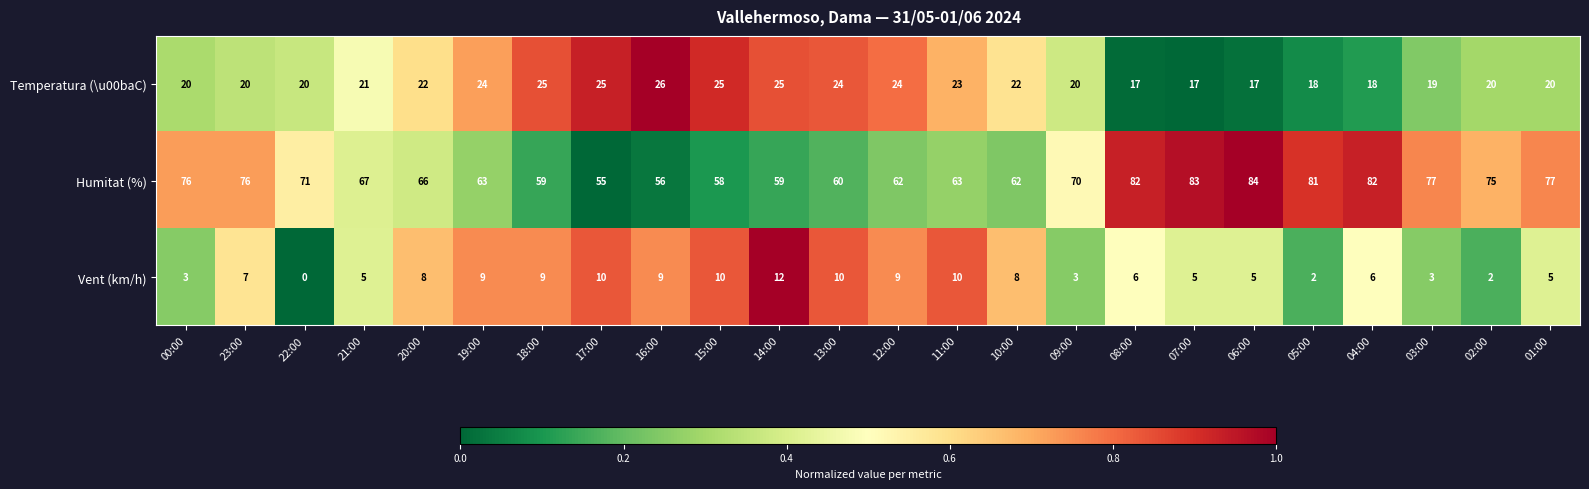

Is it true that Temperatura (\u00baC) equals 18 at 05:00?

True